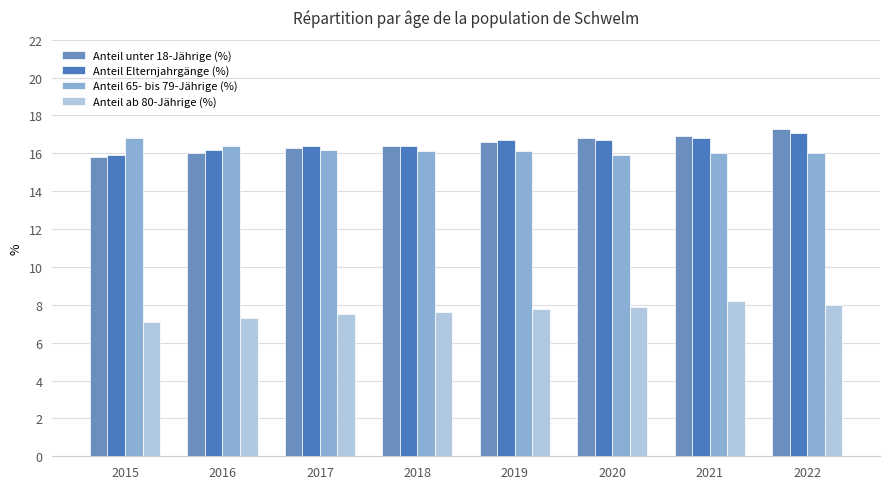

Reading left to right, transcribe all the data shown in this chart.

Anteil unter 18-Jährige (%): 2015=15.8	2016=16.0	2017=16.3	2018=16.4	2019=16.6	2020=16.8	2021=16.9	2022=17.3
Anteil Elternjahrgänge (%): 2015=15.9	2016=16.2	2017=16.4	2018=16.4	2019=16.7	2020=16.7	2021=16.8	2022=17.1
Anteil 65- bis 79-Jährige (%): 2015=16.8	2016=16.4	2017=16.2	2018=16.1	2019=16.1	2020=15.9	2021=16.0	2022=16.0
Anteil ab 80-Jährige (%): 2015=7.1	2016=7.3	2017=7.5	2018=7.6	2019=7.8	2020=7.9	2021=8.2	2022=8.0